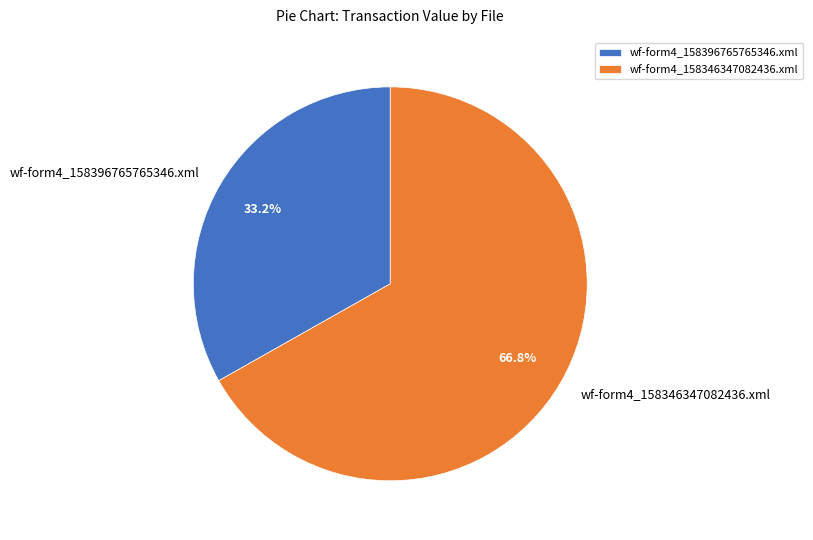

Is there any slice that represents more than half of the pie?

Yes